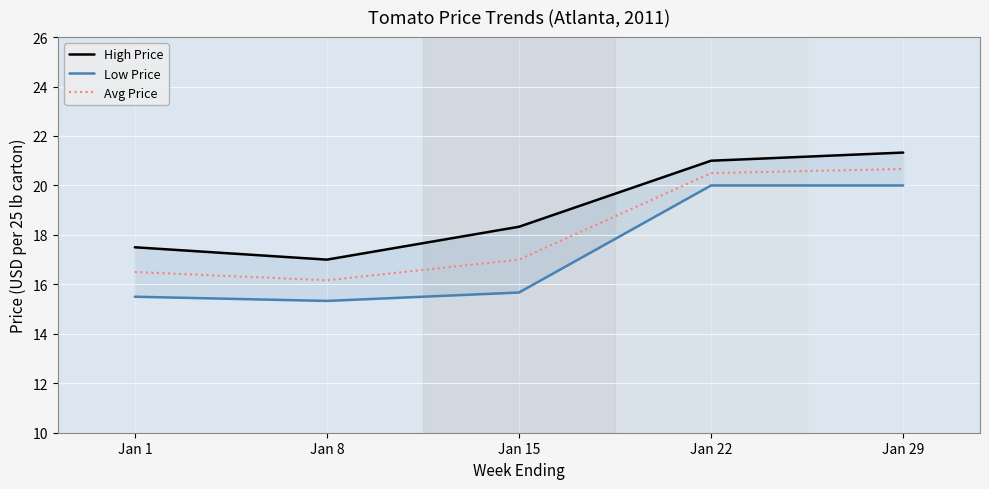

What are all the series names shown in the legend?

High Price, Low Price, Avg Price